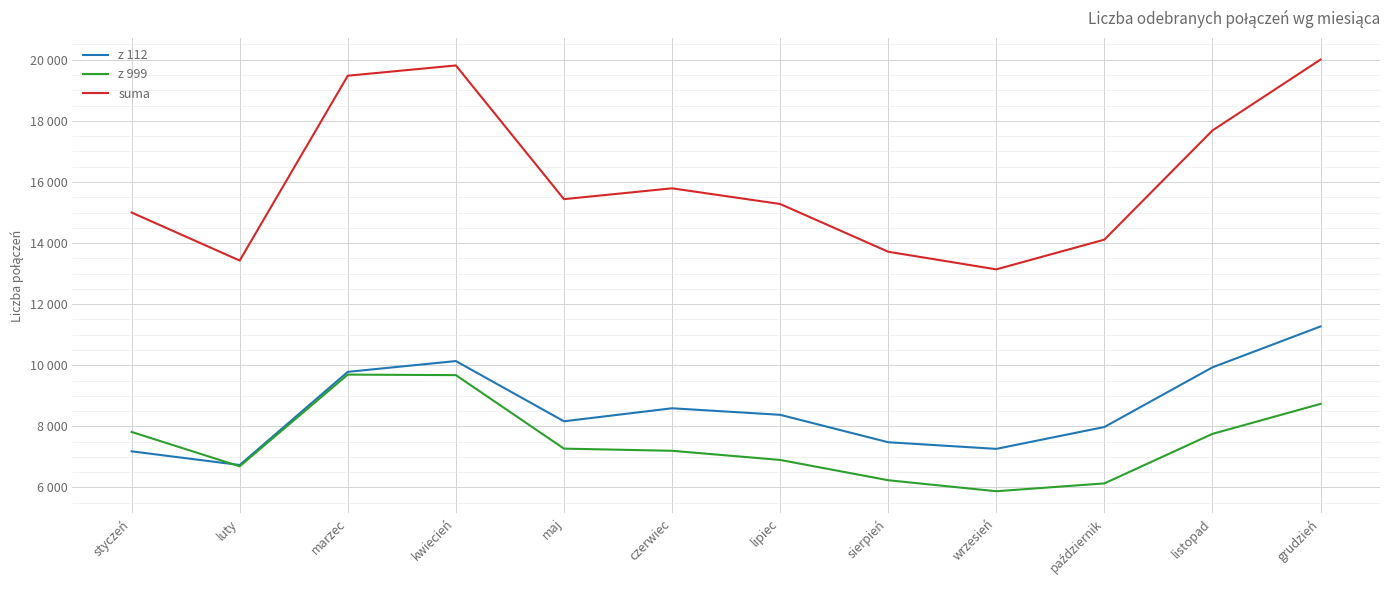

Which series has the largest range (max minus min)?

suma